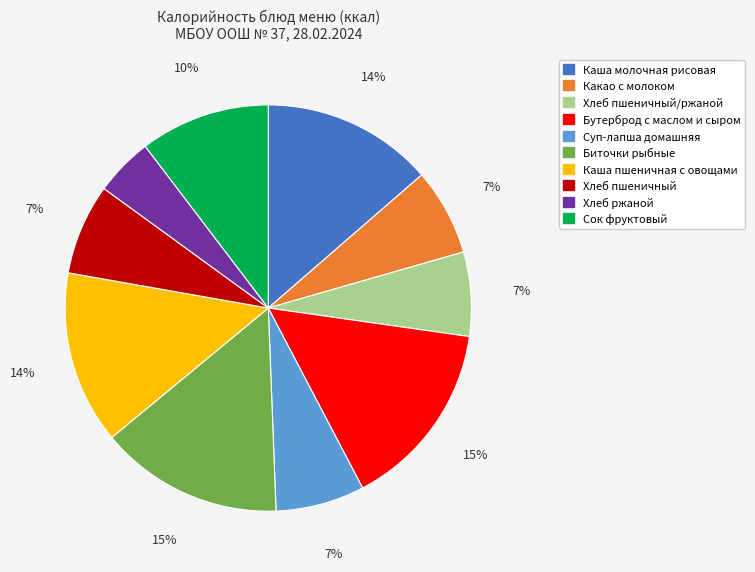

To the nearest percent, what percentage of the pie is Бутерброд с маслом и сыром?

15%